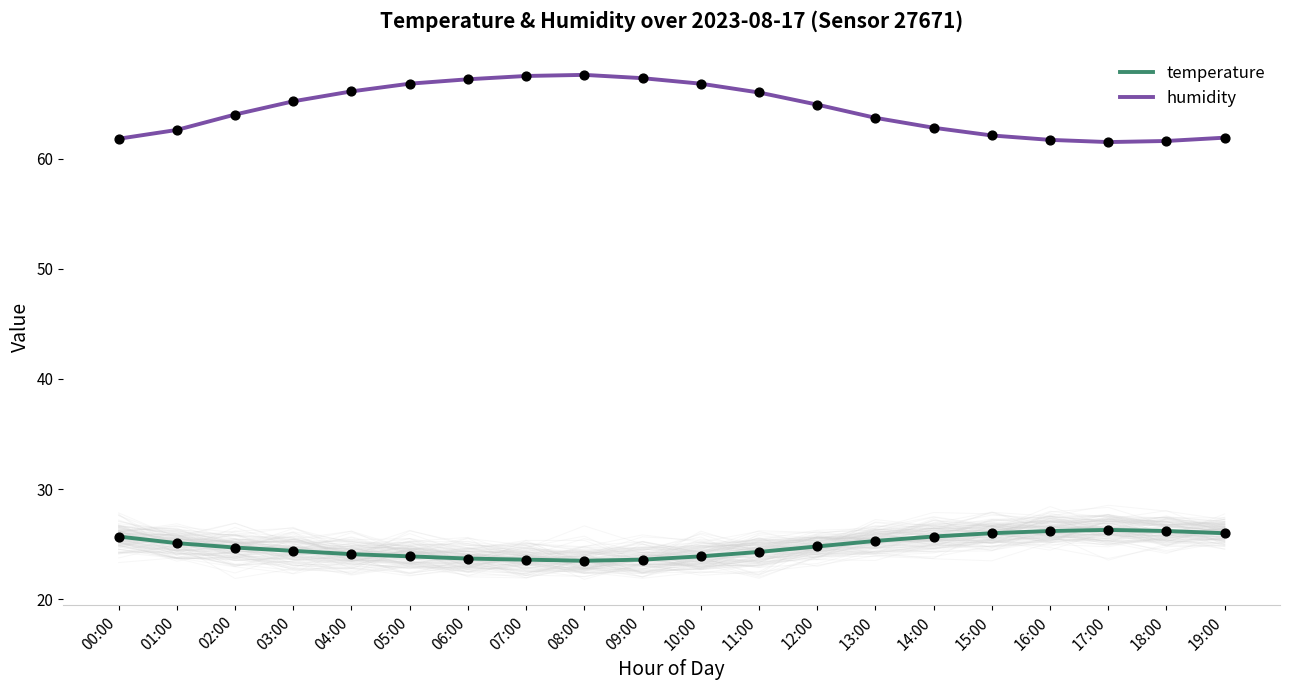

What is the total value across all series at 08:00?

91.1